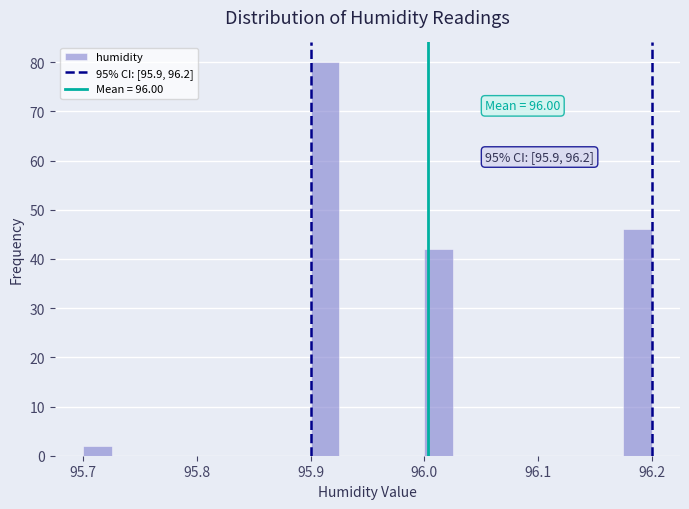

Read against the x-axis, roughly where is the centre of the tallest bar?

95.91